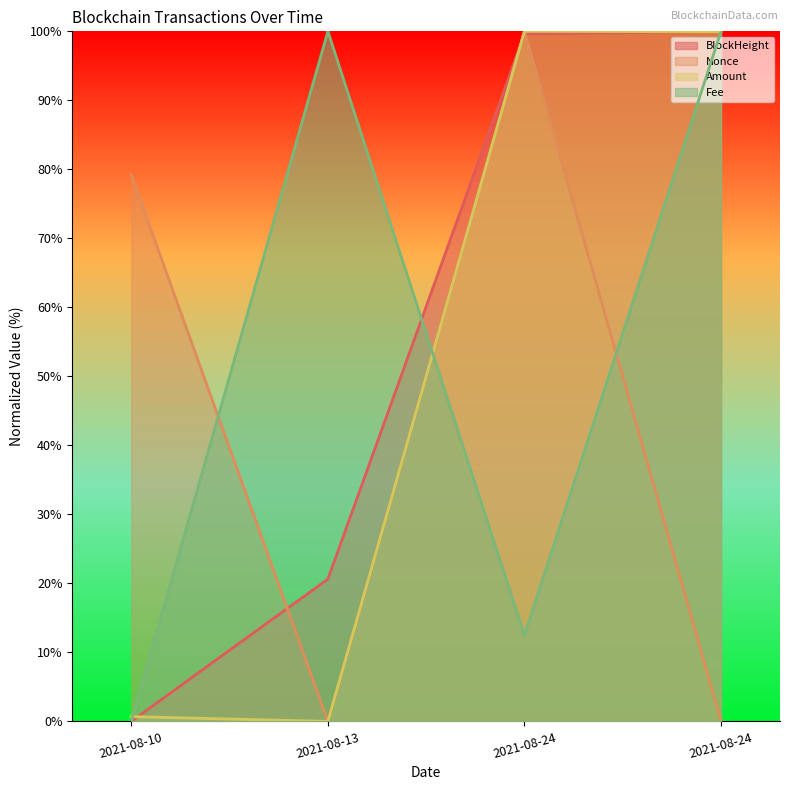

Reading left to right, what are all the values shown in this chart?

BlockHeight: 0.0	20.6	99.6	100.0
Nonce: 79.2	0.0	100.0	0.0
Amount: 0.7	0.0	100.0	99.9
Fee: 0.0	100.0	12.5	100.0